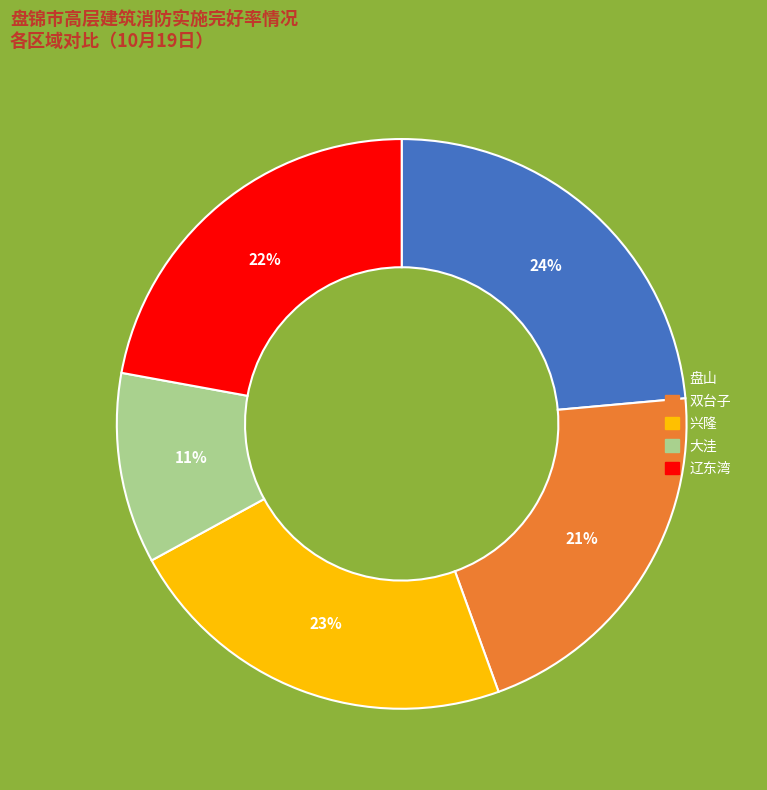

Is the sum of 兴隆 and 盘山 greater than half?

No